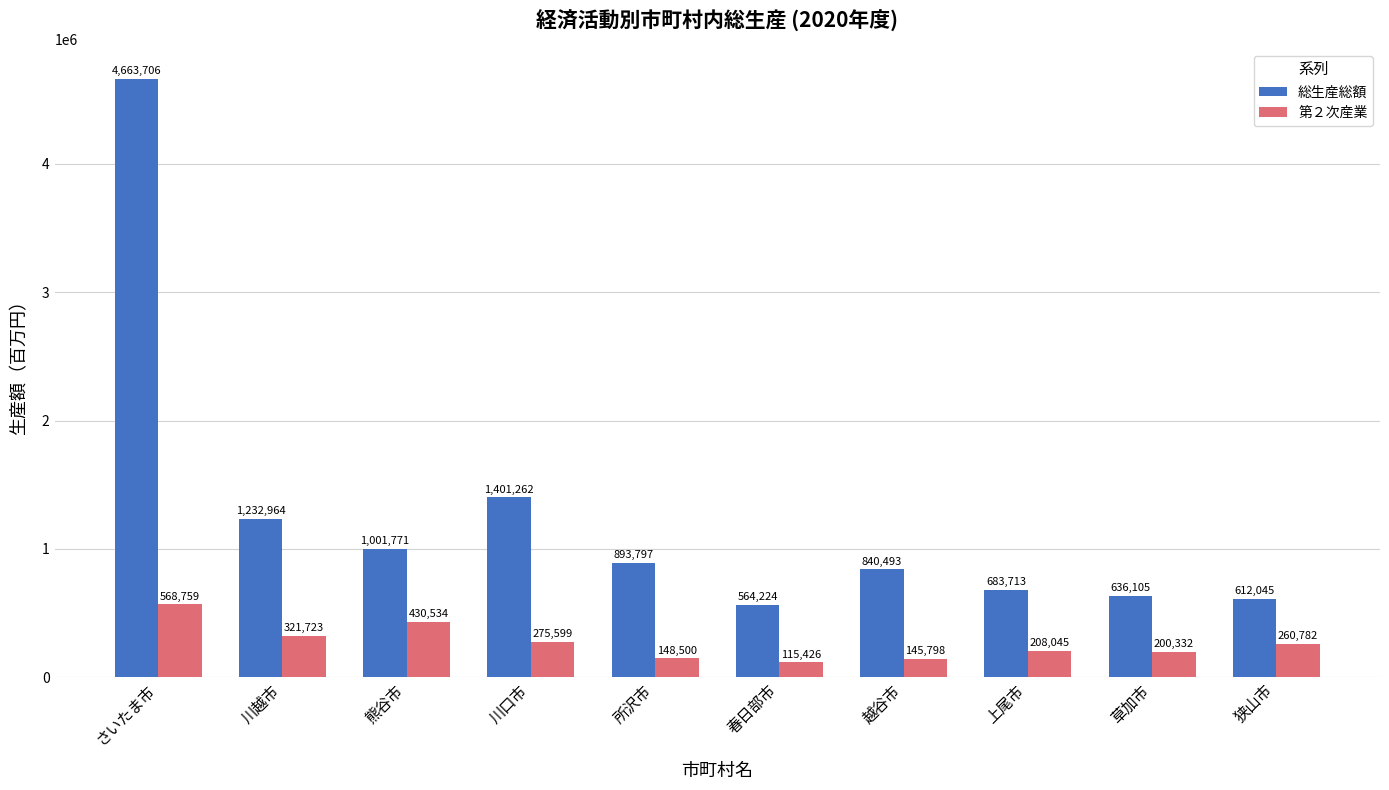

Where does the 第２次産業 series first go above 260782?

さいたま市